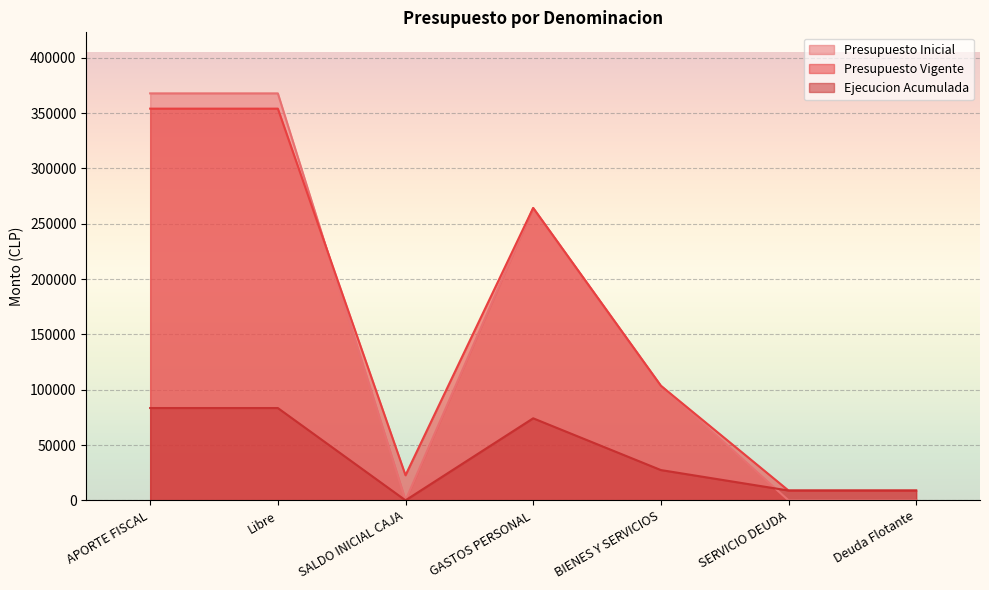

True or false: Ejecucion Acumulada has a value of 8851 at SERVICIO DEUDA.

True